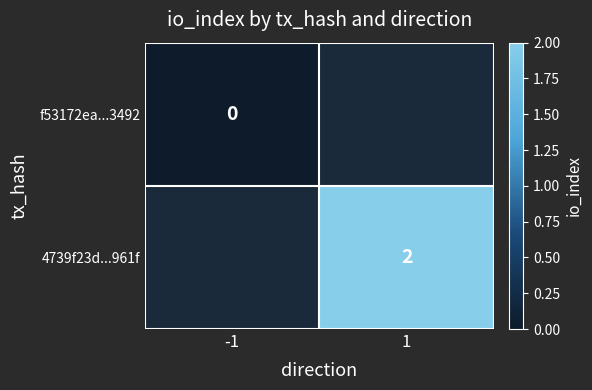

Which label corresponds to the smallest value in the chart?

-1